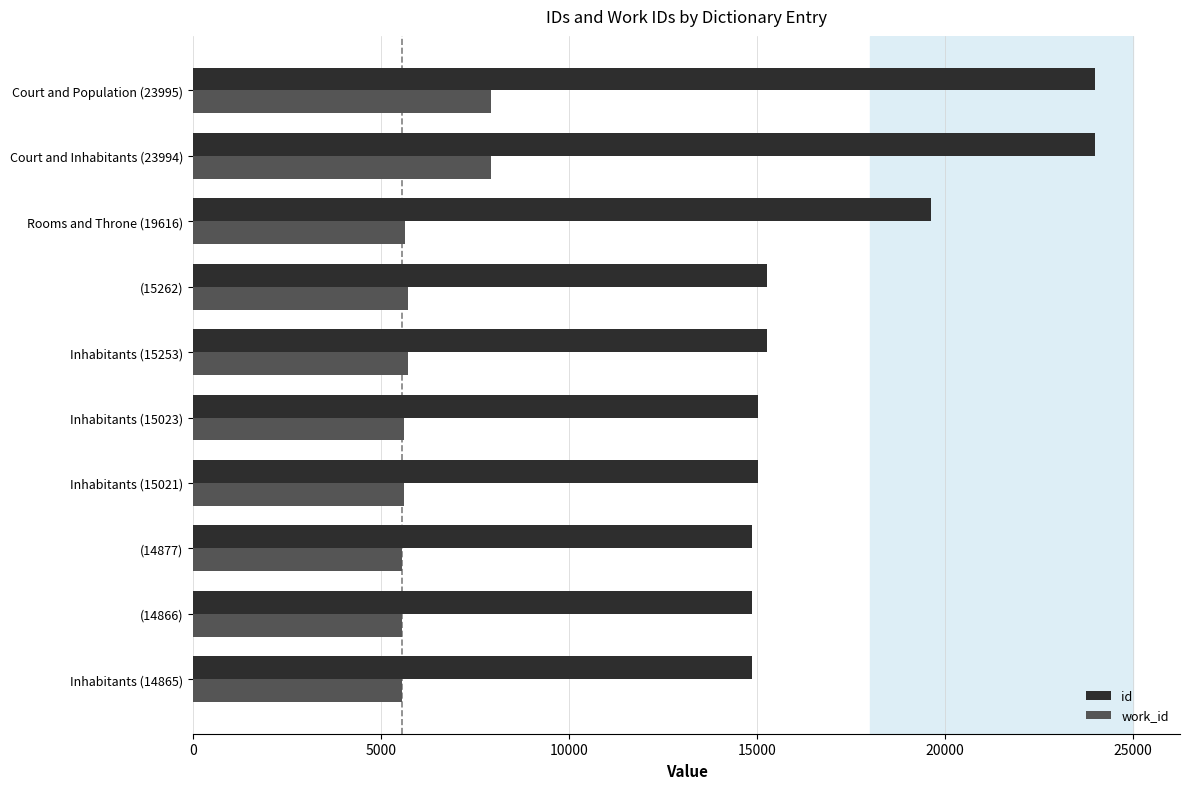

Which series has the largest total across all categories?

id